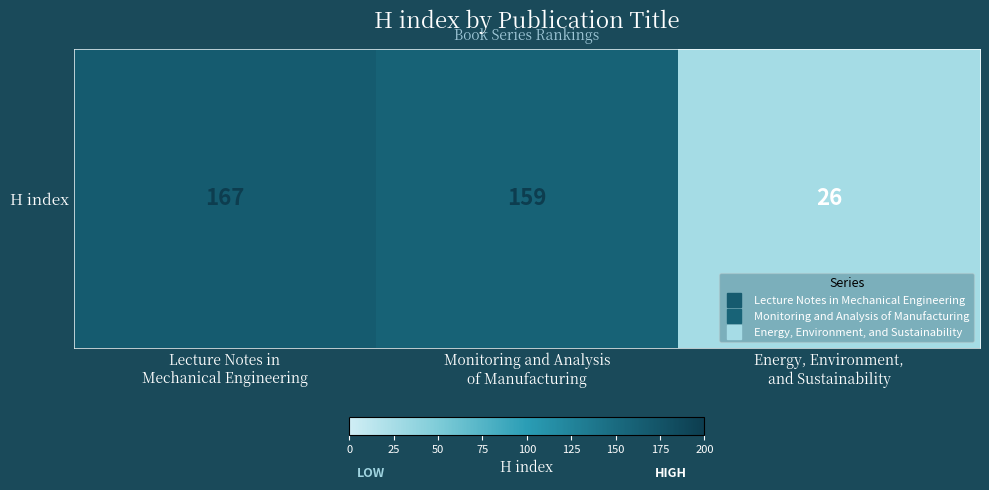

Reading left to right, extract all data points from this chart.

167	159	26